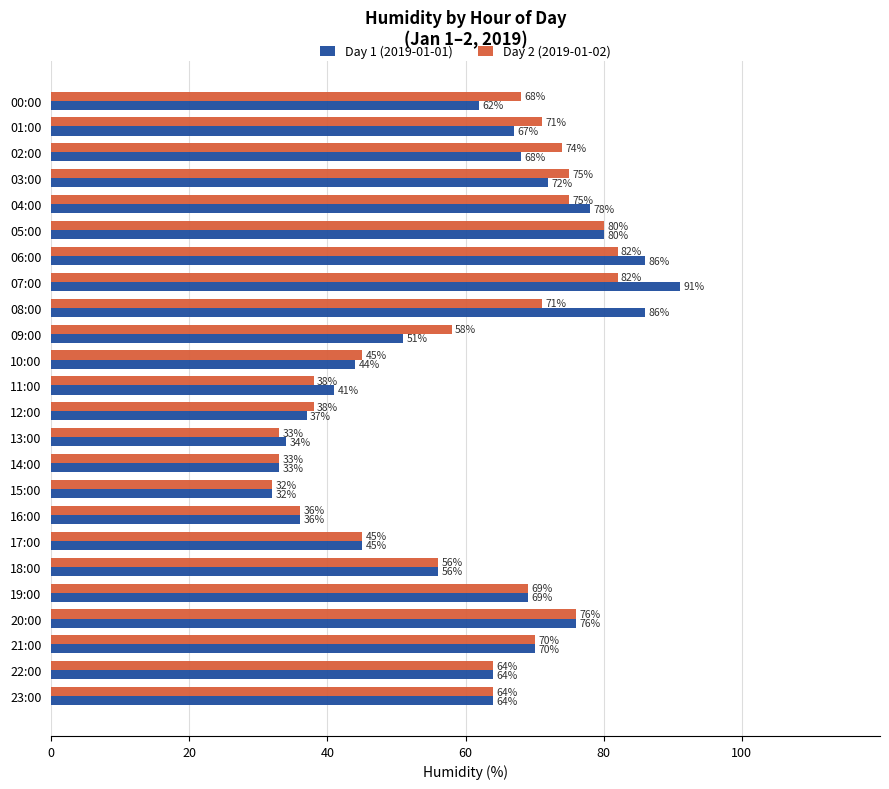

What is the difference between the second highest and second lowest values in the Day 2 (2019-01-02) series?

49